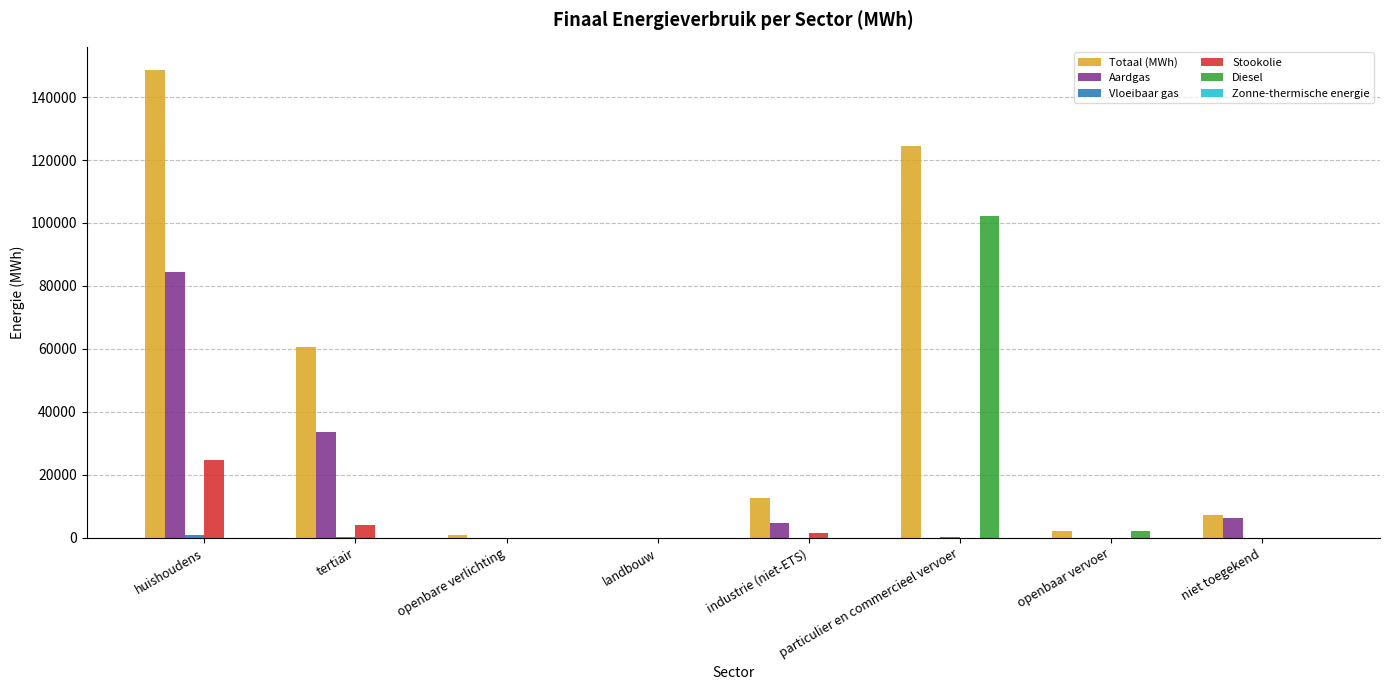

Between tertiair and industrie (niet-ETS), which series saw the biggest shift?

Totaal (MWh)